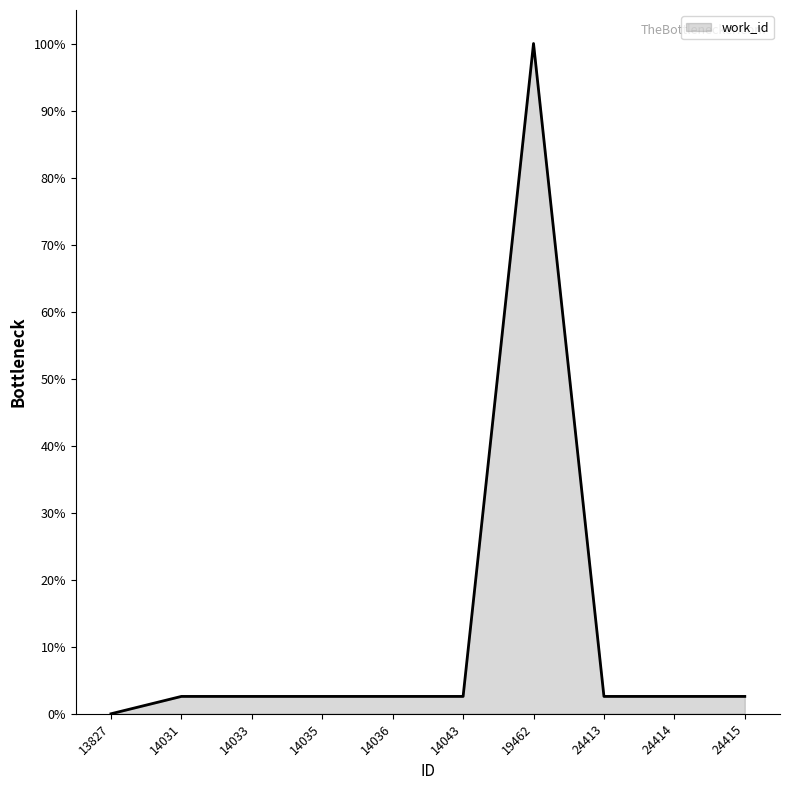

Which category has the lowest value across all series?

13827